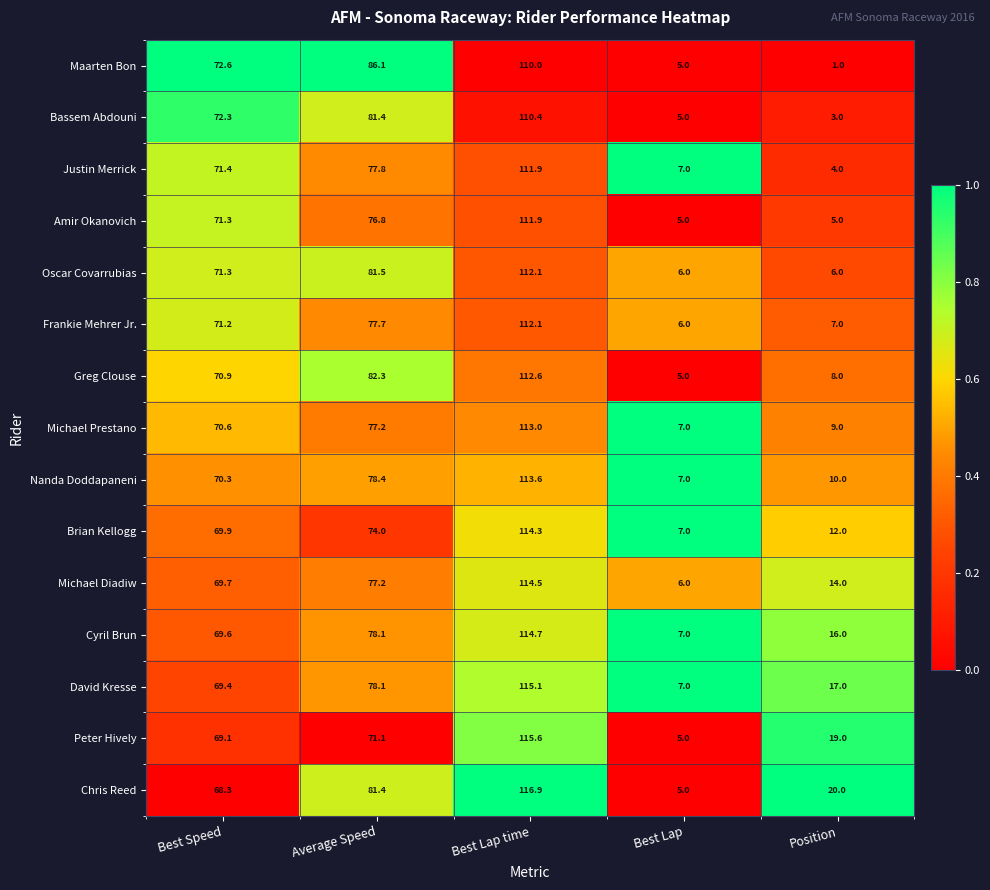

What is the difference between the maximum and second lowest values in the Frankie Mehrer Jr. series?

105.1